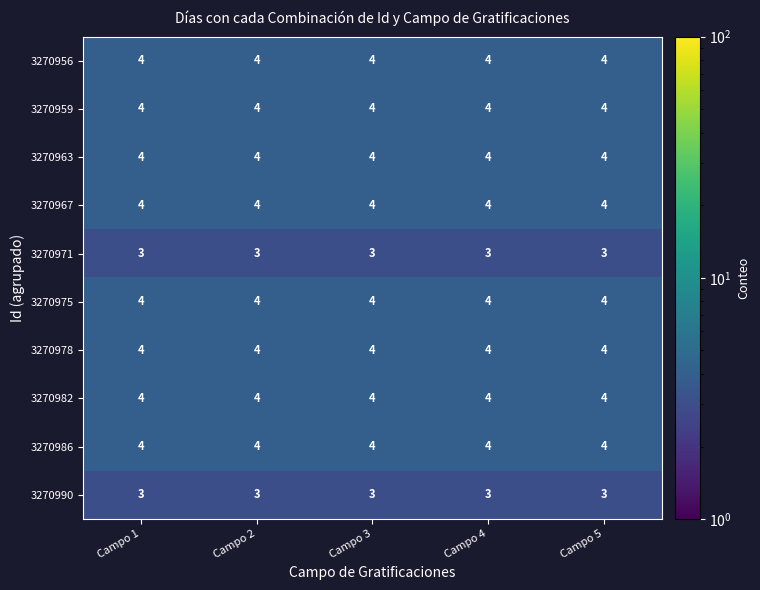

Is it true that 3270956 equals 7 at Campo 2?

False